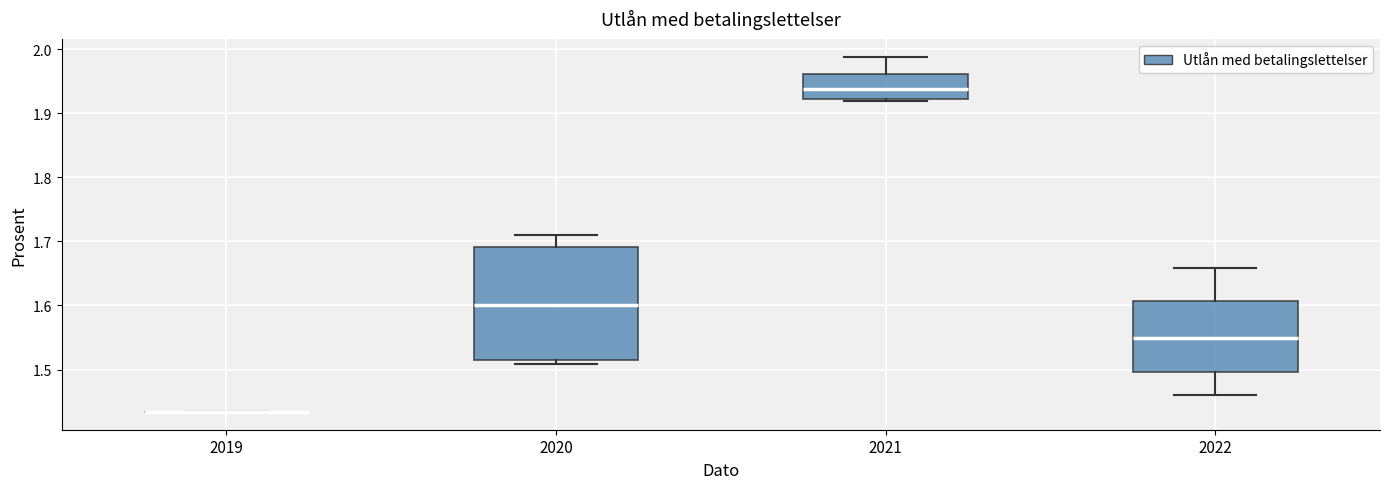

Comparing the boxes themselves (not the whiskers), which one is the tallest?

2020